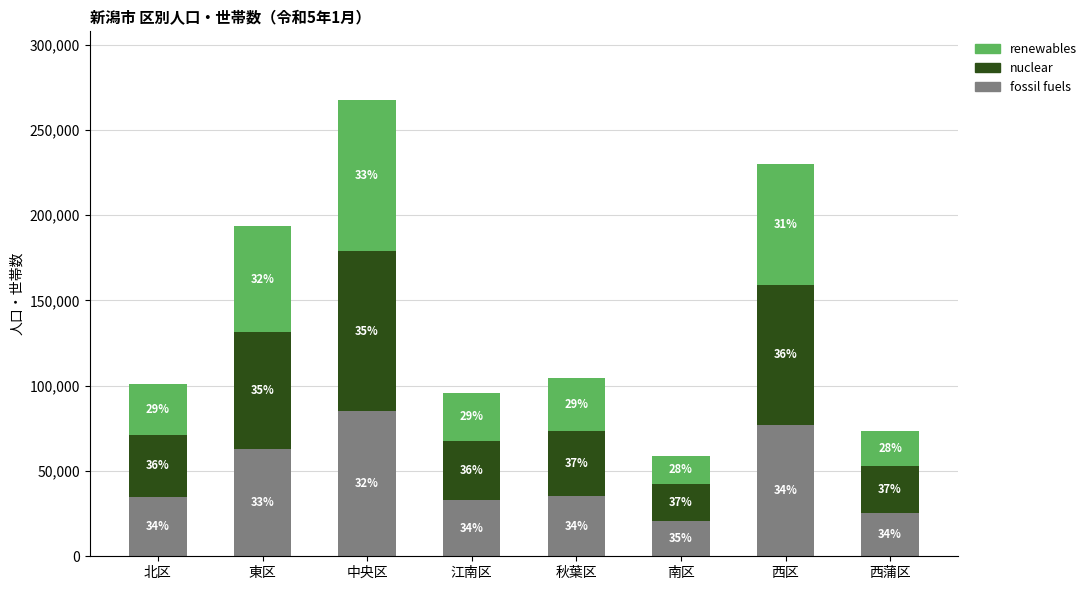

Are the bars grouped side by side (vs. stacked)?

No